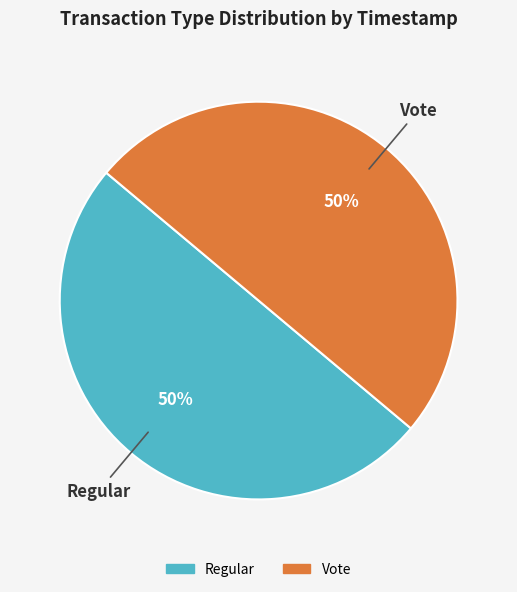

Combined, do Regular and Vote account for over 50%?

Yes